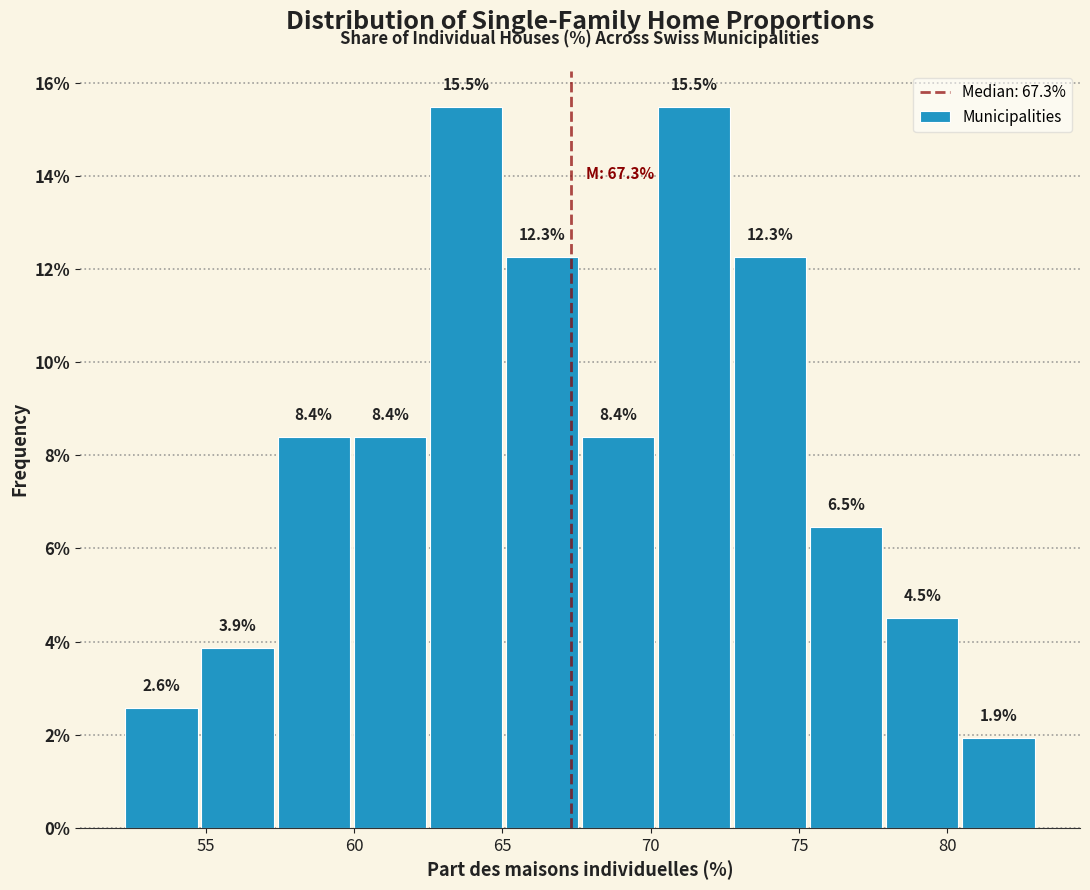

What is the height of the bar covering 80.5 to 83.0 on the x-axis? The bar edges are not printed on the chart, so give them approximately, as read against the axis.

1.9